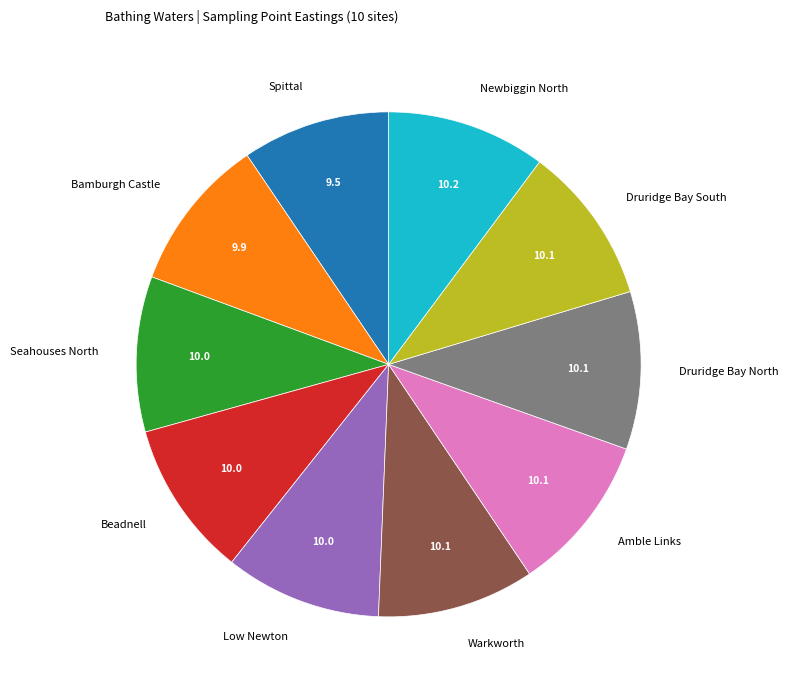

Does Seahouses North account for over 50% of the chart?

No